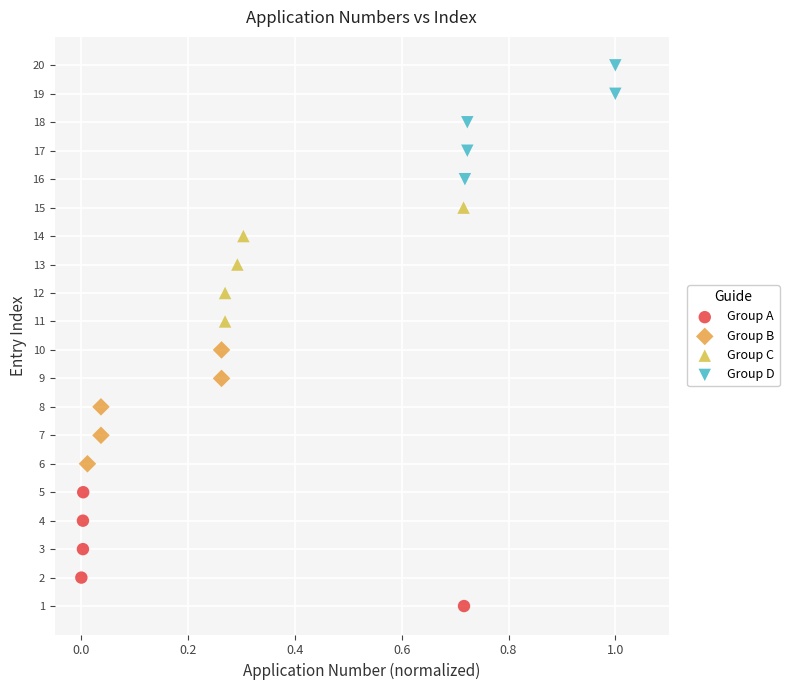

Which series contains the lowest Y value?

Group A